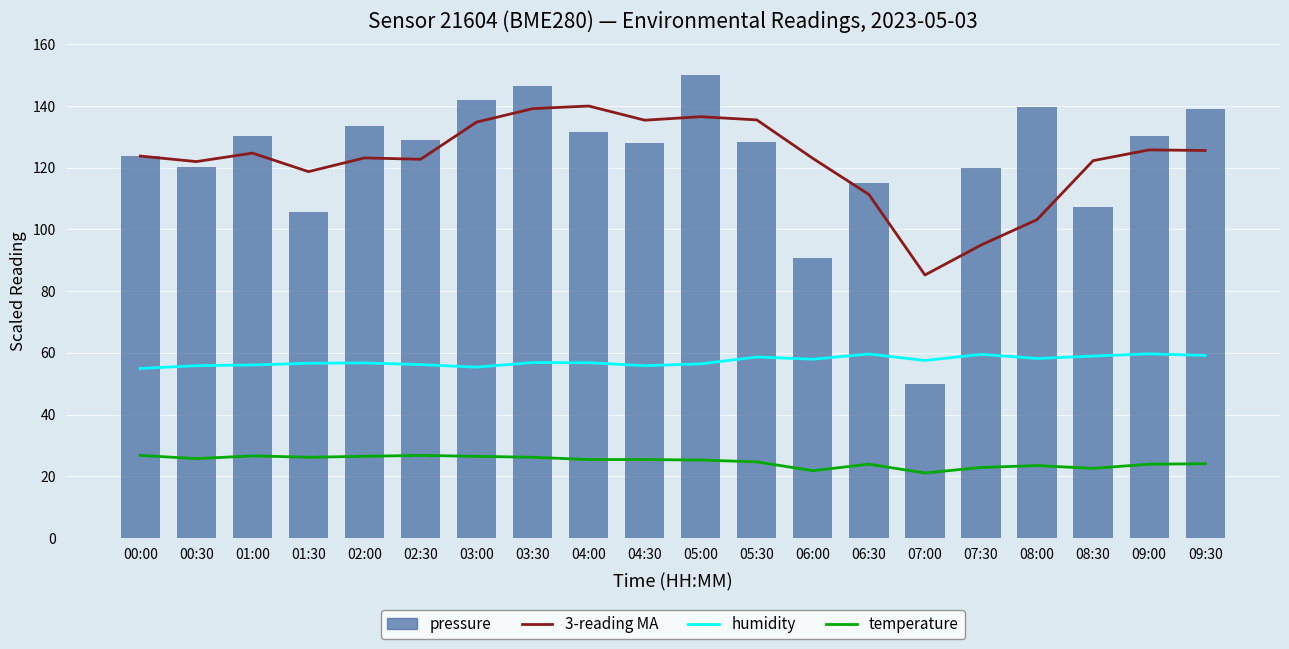

Between 04:00 and 07:00, which series saw the biggest shift?

pressure